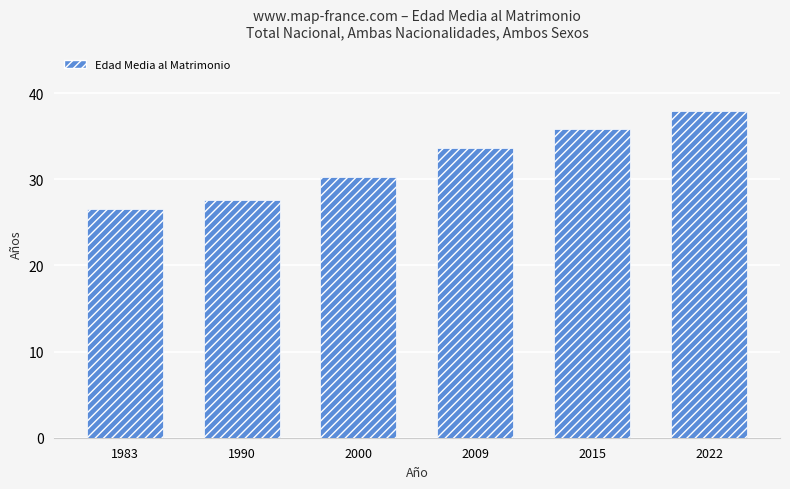

At which label does the data first exceed 33?

2009